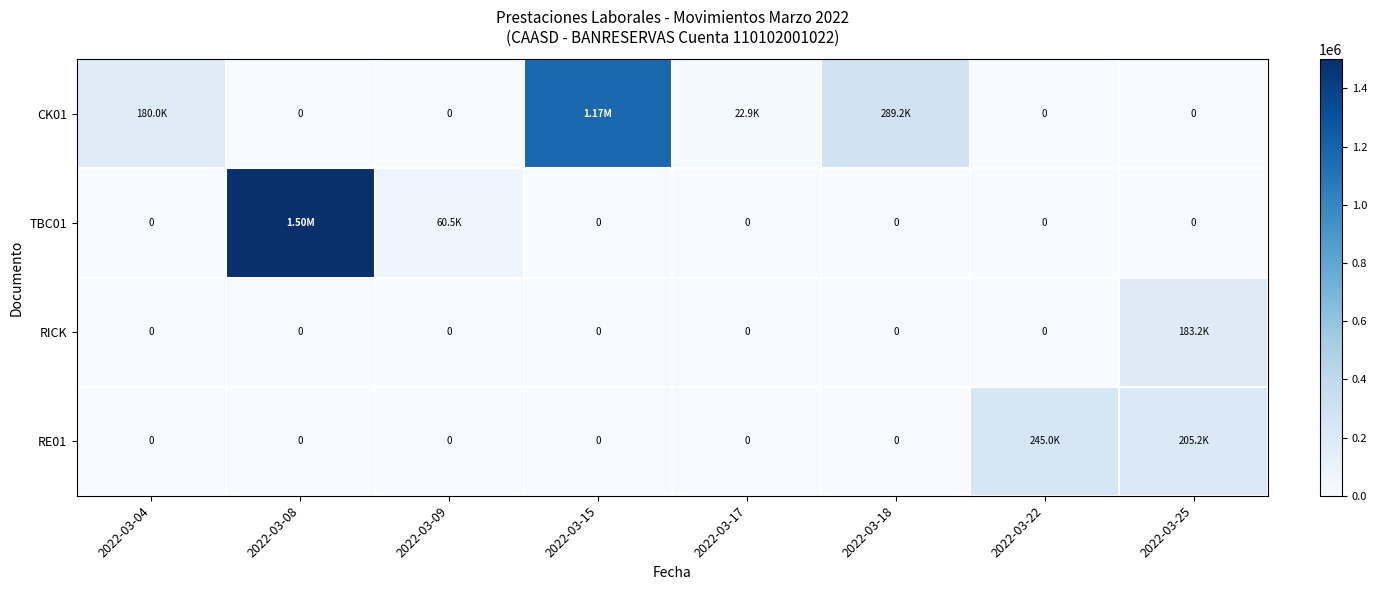

True or false: TBC01 has a value of 1500000.0 at 2022-03-08.

True